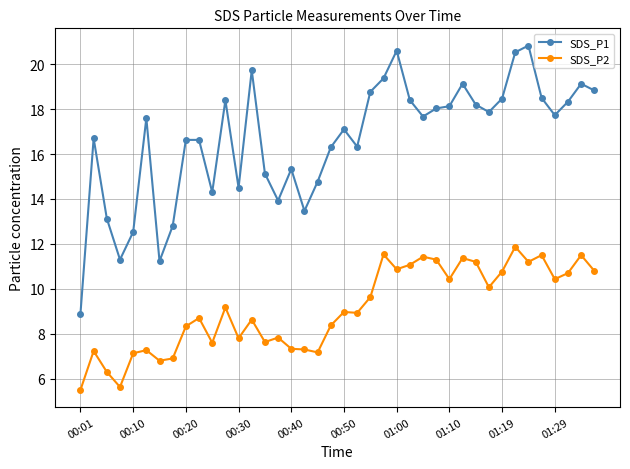

What is the value of the SDS_P1 point at the 3rd from the left?

13.1